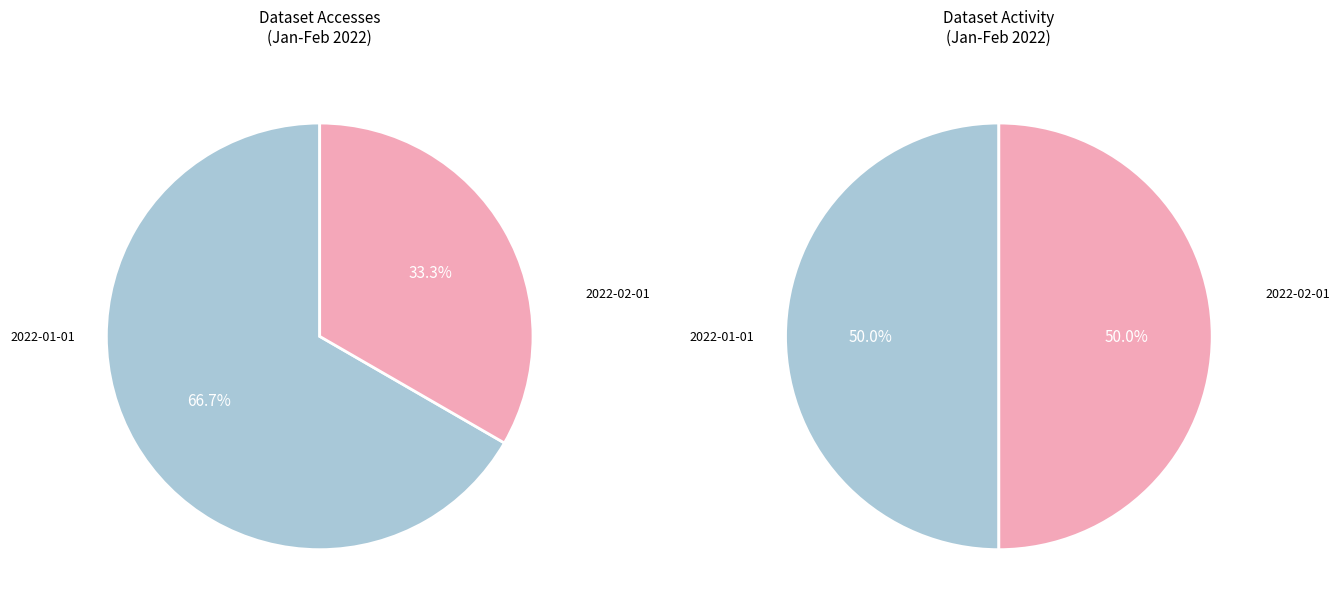

How many segments does this pie chart have?

2